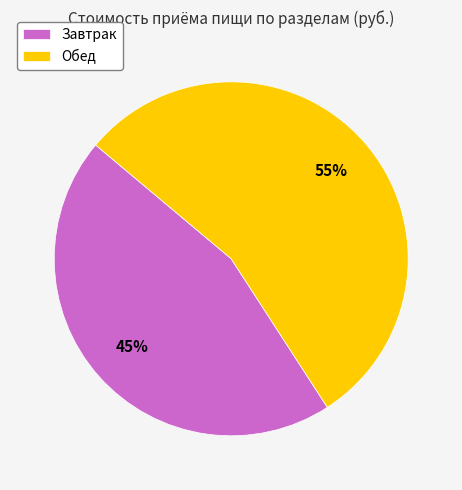

To the nearest percent, what is the combined percentage of Обед and Завтрак?

100%